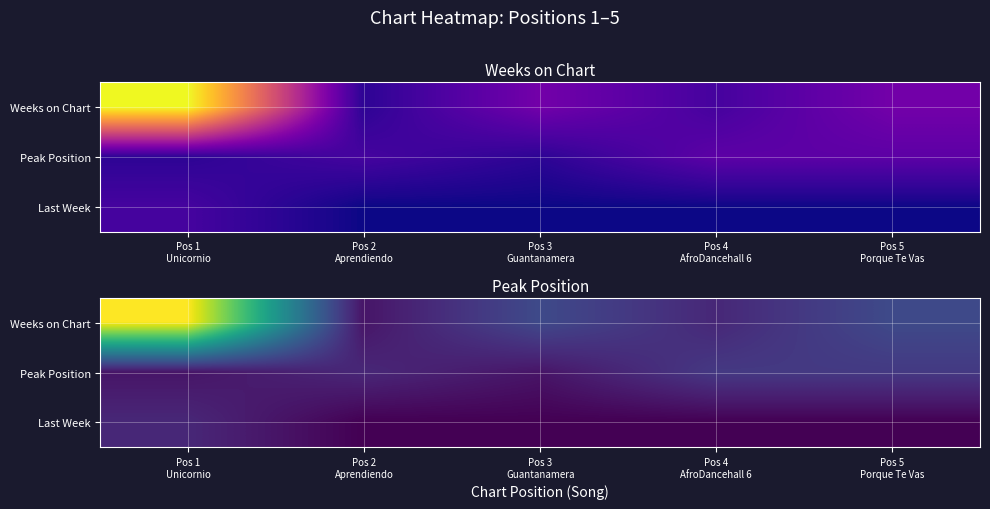

True or false: Last Week has a value of 0 at Pos 2 Aprendiendo.

True